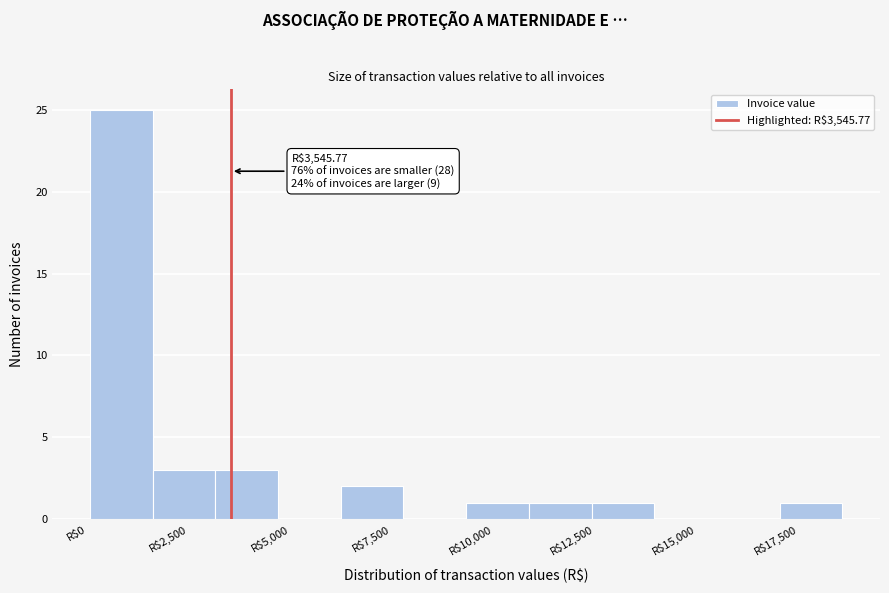

Around what value on the x-axis is the tallest bar? Give the approximate position of its centre, as read against the axis.

1000